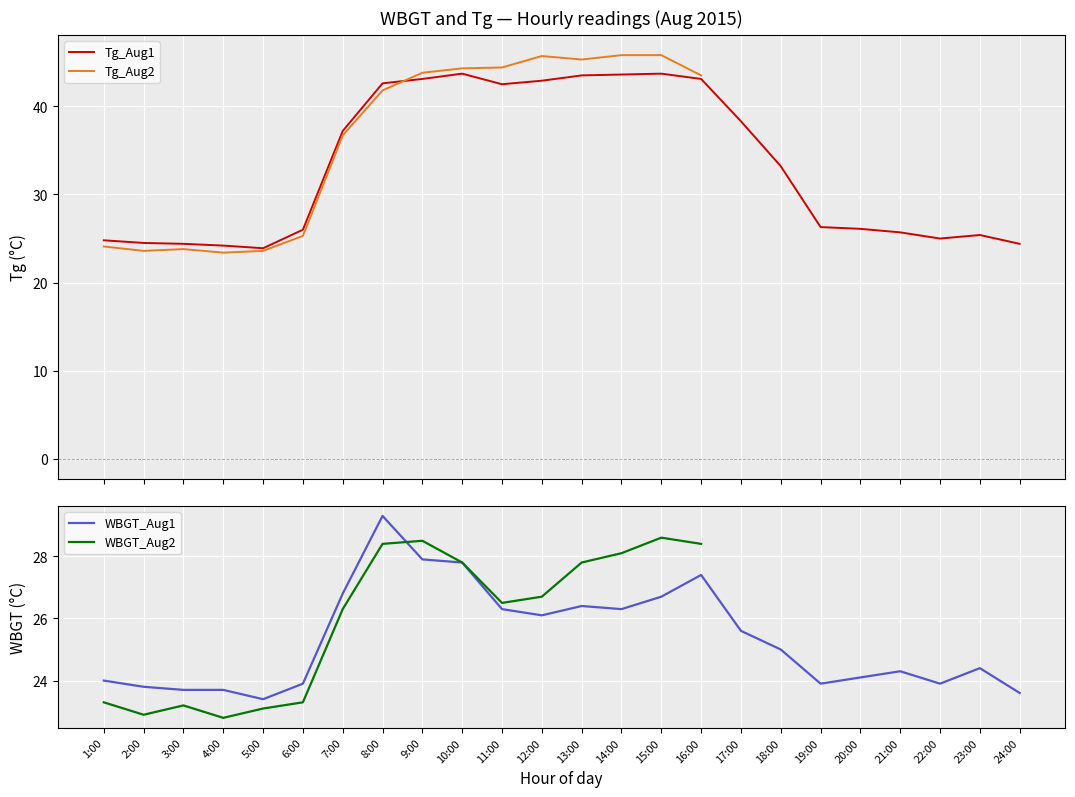

What value does the WBGT_Aug1 series have at 21:00?

24.3